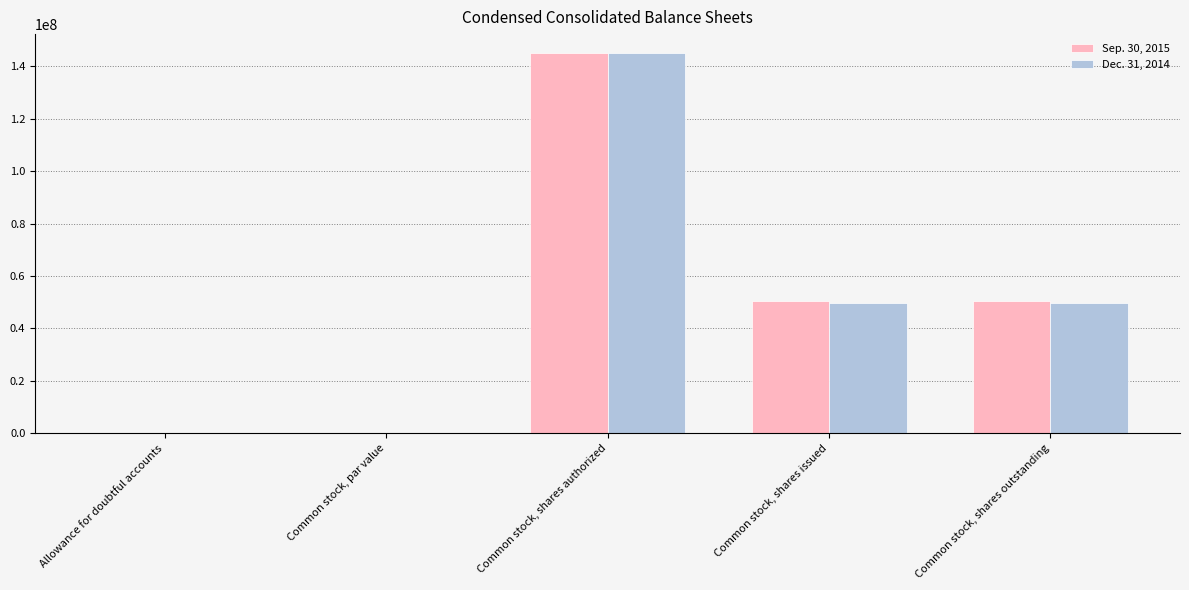

Is it true that Sep. 30, 2015 equals 2022.0 at Allowance for doubtful accounts?

True